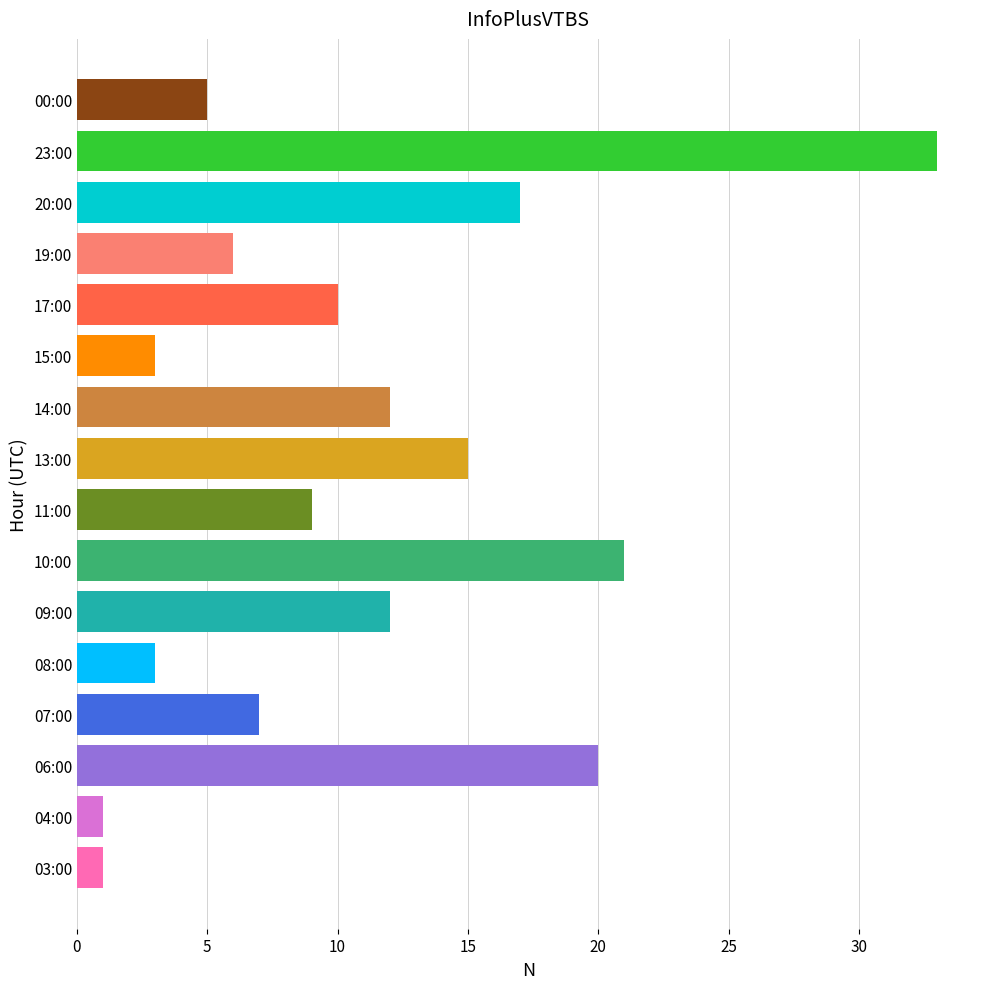

At which label is the value closest to 17?

20:00